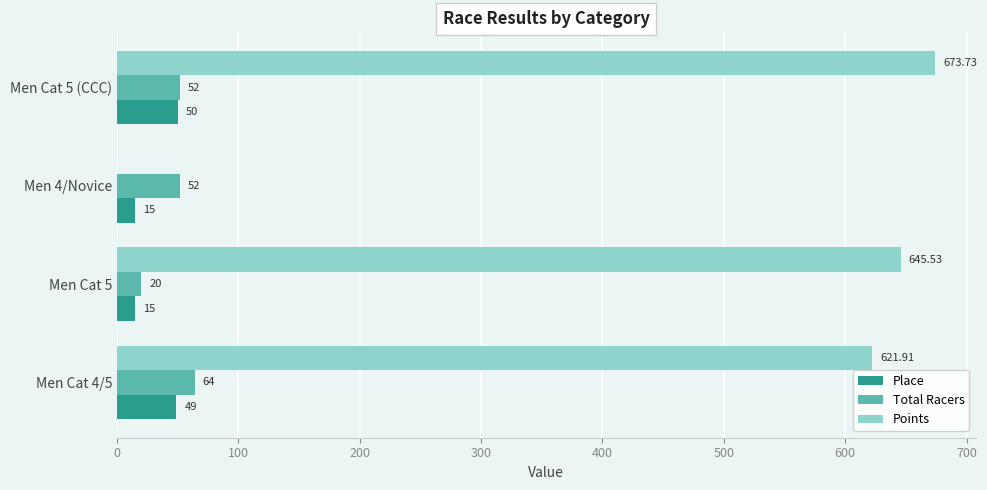

Count the number of data series in this chart.

3